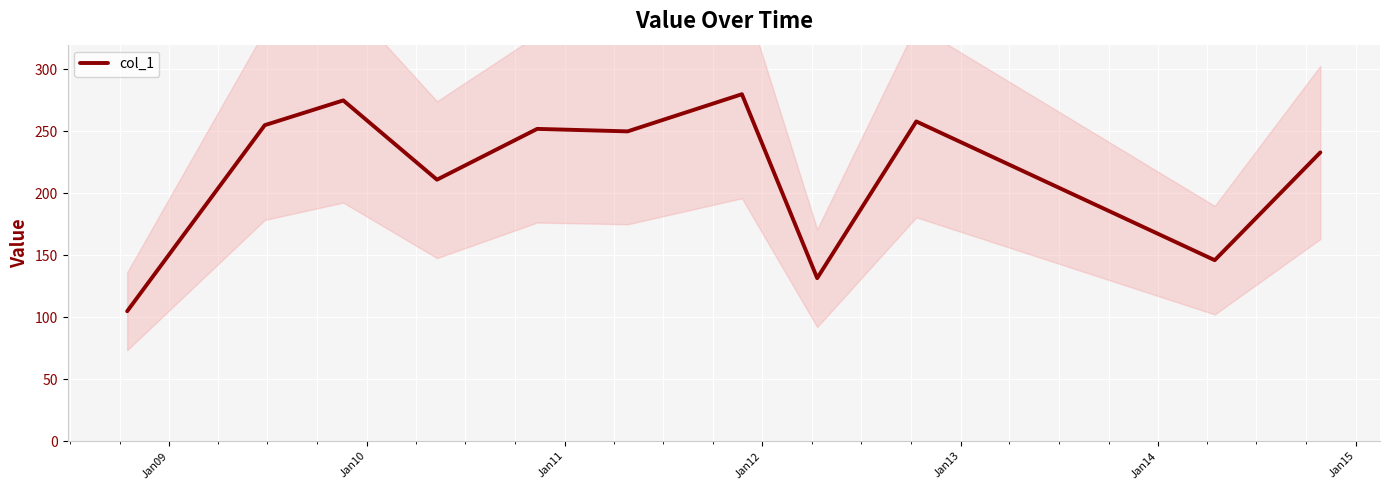

What is the average value?

217.8